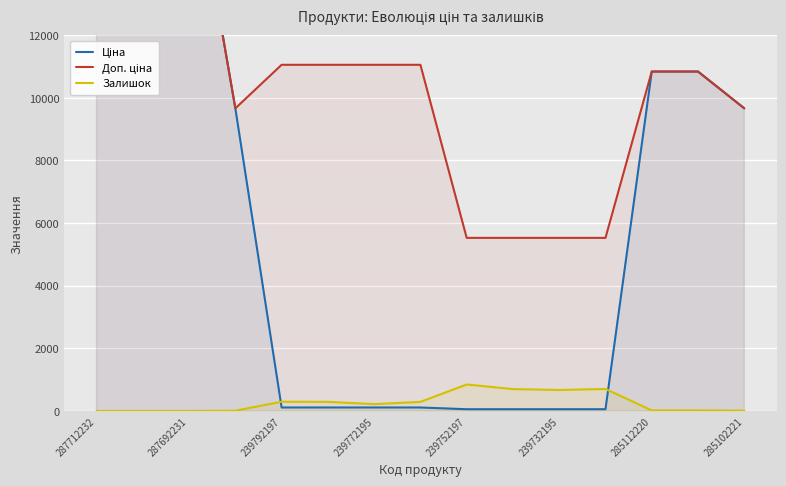

How many values in the Ціна series are below 110?

4